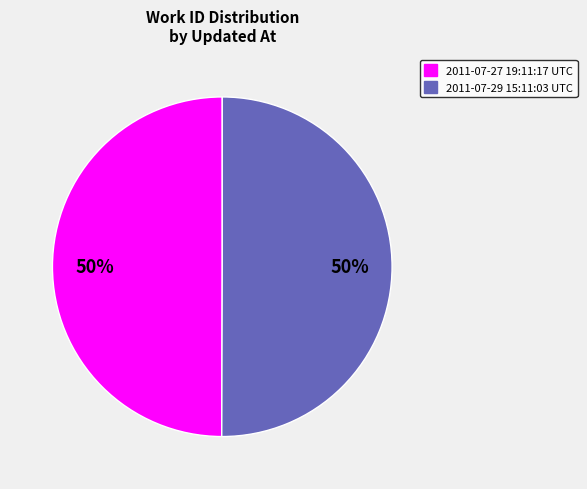

Is it true that 2011-07-27 19:11:17 UTC is 63% of the pie?

False